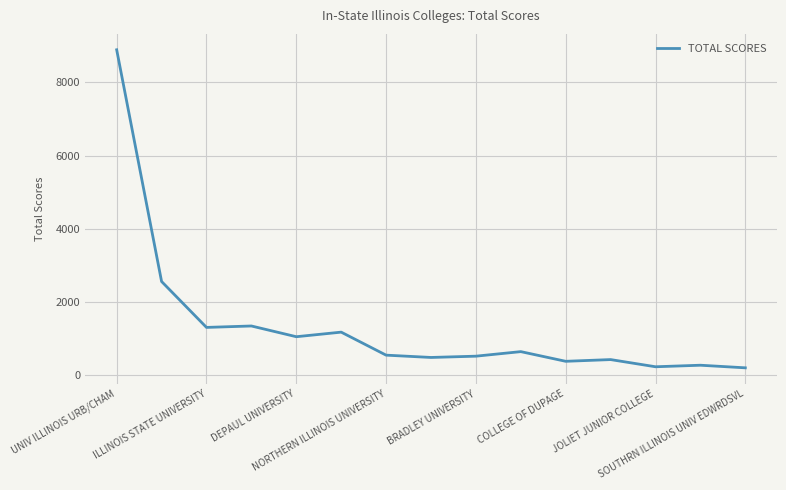

Count the number of data series in this chart.

1